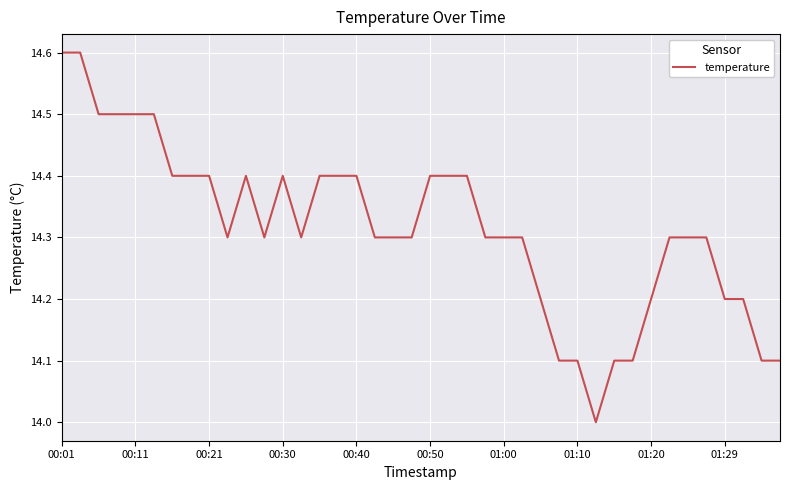

What is the difference between the maximum and second lowest values?

0.5